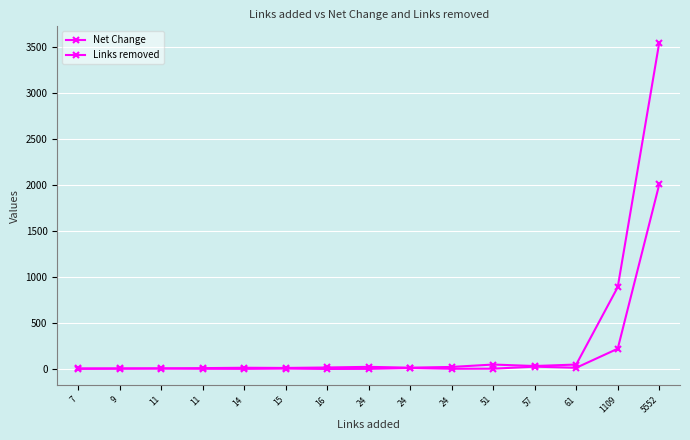

Between 15 and 1109, which is larger?

1109